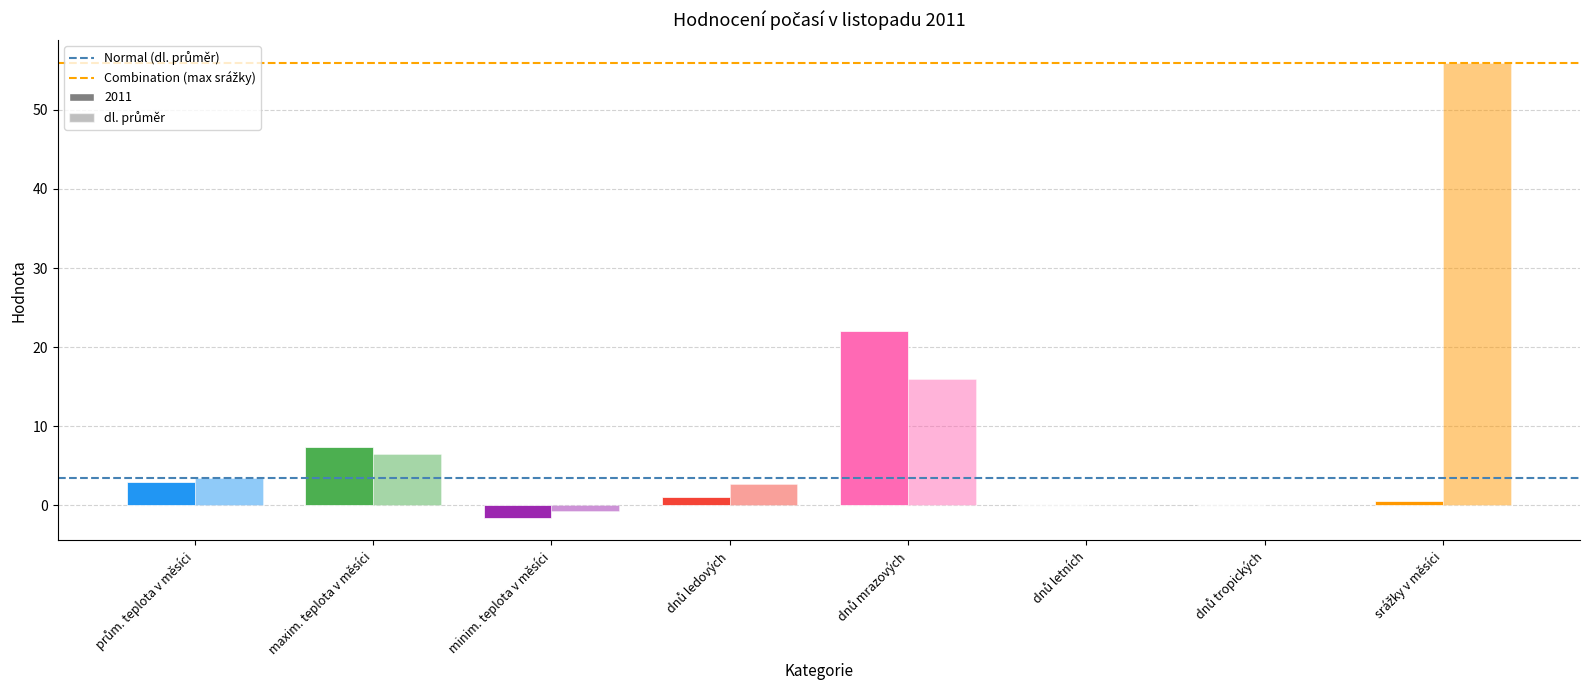

Which series has the largest total across all categories?

Combination